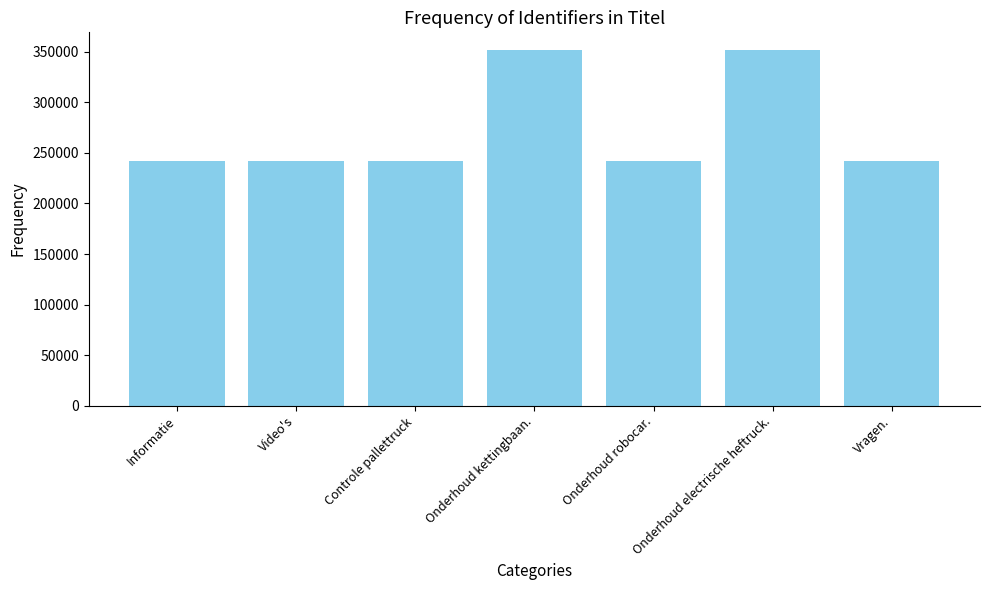

Which has a higher value, Video's or Onderhoud electrische heftruck.?

Onderhoud electrische heftruck.